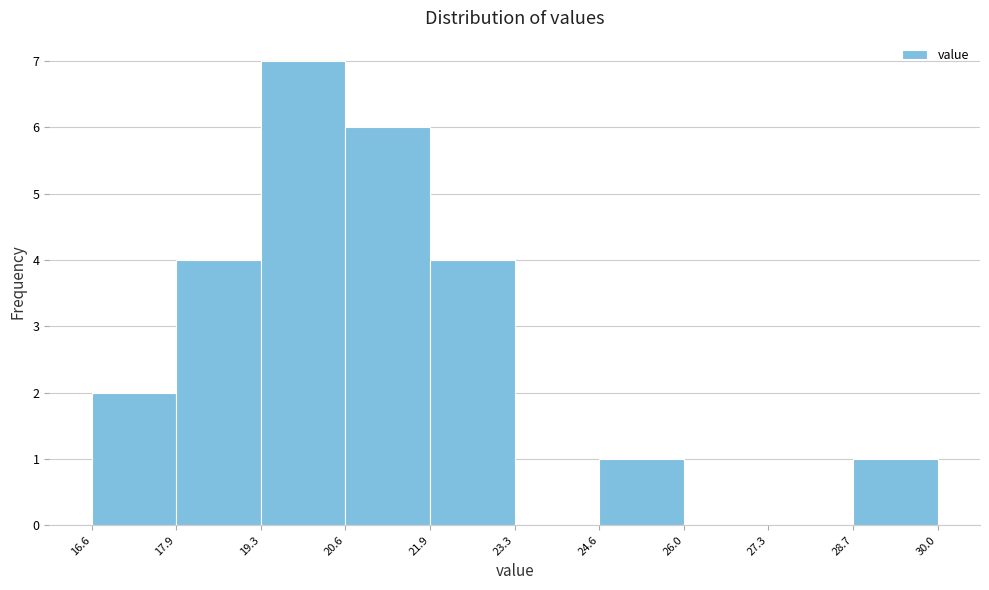

Reading left to right, list every bar in this chart as the range it spans on the x-axis followed by its height. The values are not printed on the chart, so give them approximately, as read against the axis.

16.6 to 17.9: 2
17.9 to 19.3: 4
19.3 to 20.6: 7
20.6 to 21.9: 6
21.9 to 23.3: 4
23.3 to 24.6: 0
24.6 to 26.0: 1
26.0 to 27.3: 0
27.3 to 28.7: 0
28.7 to 30.0: 1